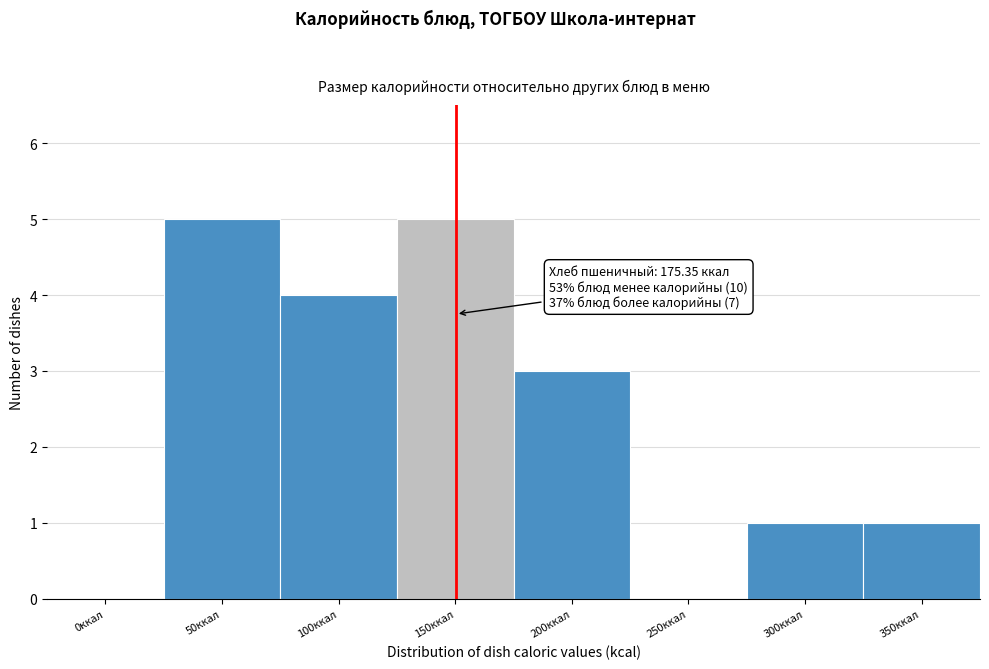

Reading left to right, extract all data points from this chart.

0ккал=0	50ккал=5	100ккал=4	150ккал=5	200ккал=3	250ккал=0	300ккал=1	350ккал=1